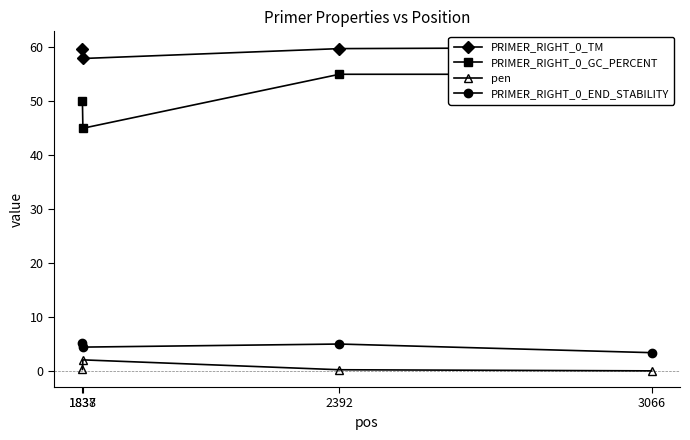

What is the spread (max minus min) of values at 3066?

59.9